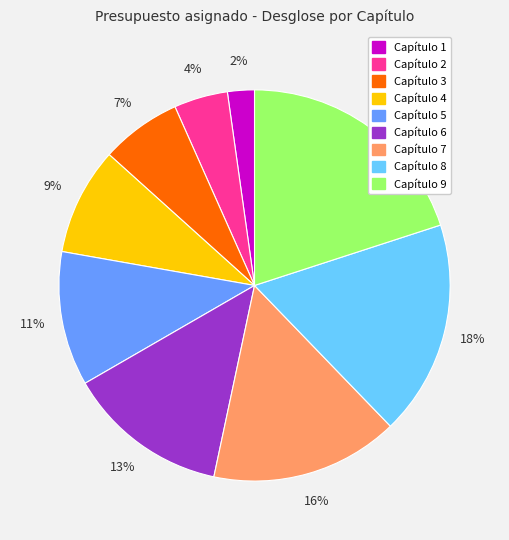

Which has a higher value, Capítulo 7 or Capítulo 8?

Capítulo 8